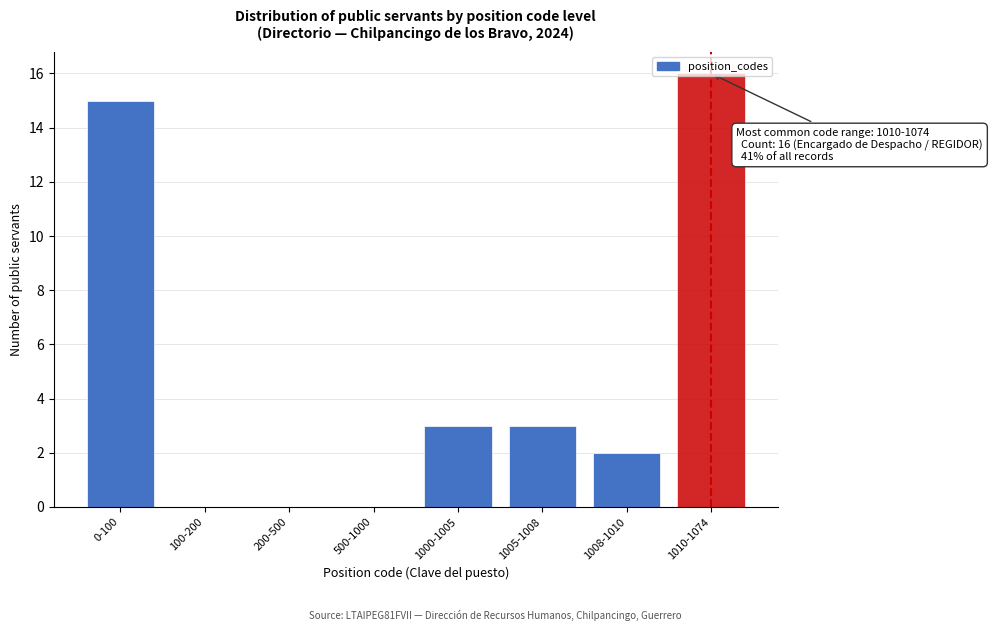

What is the sum of all values?

39